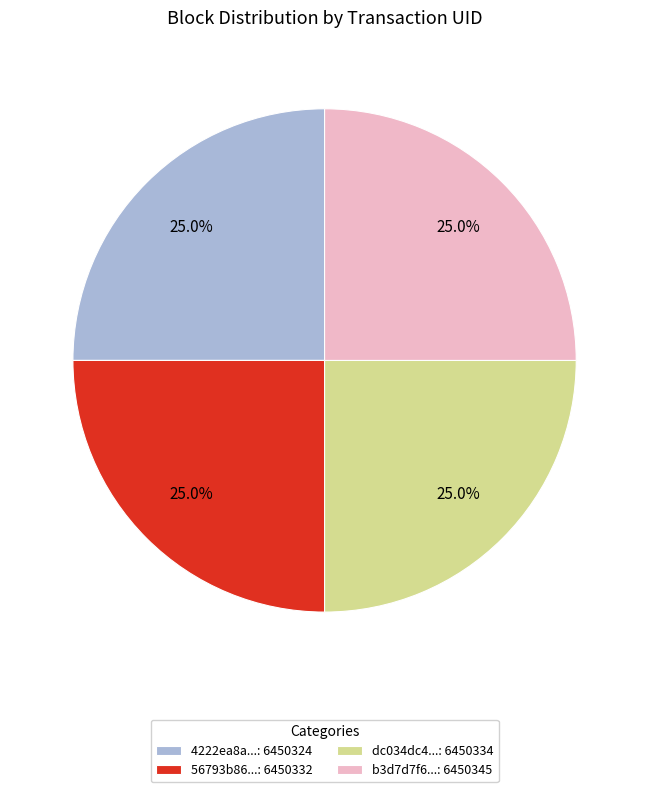

What portion of the pie excludes 4222ea8a...: 6450324?

75.0%